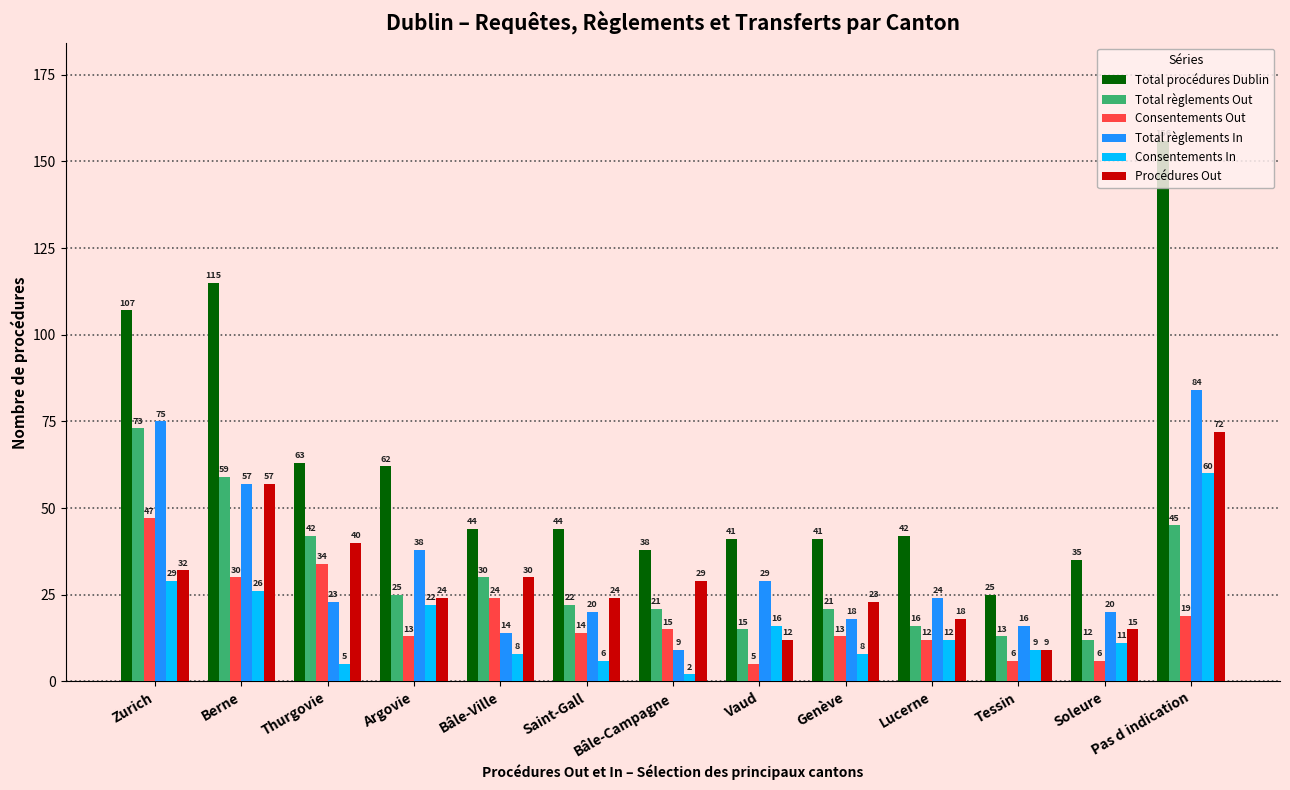

Reading right to left, what are all the values shown in this chart?

Total procédures Dublin: 156	35	25	42	41	41	38	44	44	62	63	115	107
Total règlements Out: 45	12	13	16	21	15	21	22	30	25	42	59	73
Consentements Out: 19	6	6	12	13	5	15	14	24	13	34	30	47
Total règlements In: 84	20	16	24	18	29	9	20	14	38	23	57	75
Consentements In: 60	11	9	12	8	16	2	6	8	22	5	26	29
Procédures Out: 72	15	9	18	23	12	29	24	30	24	40	57	32